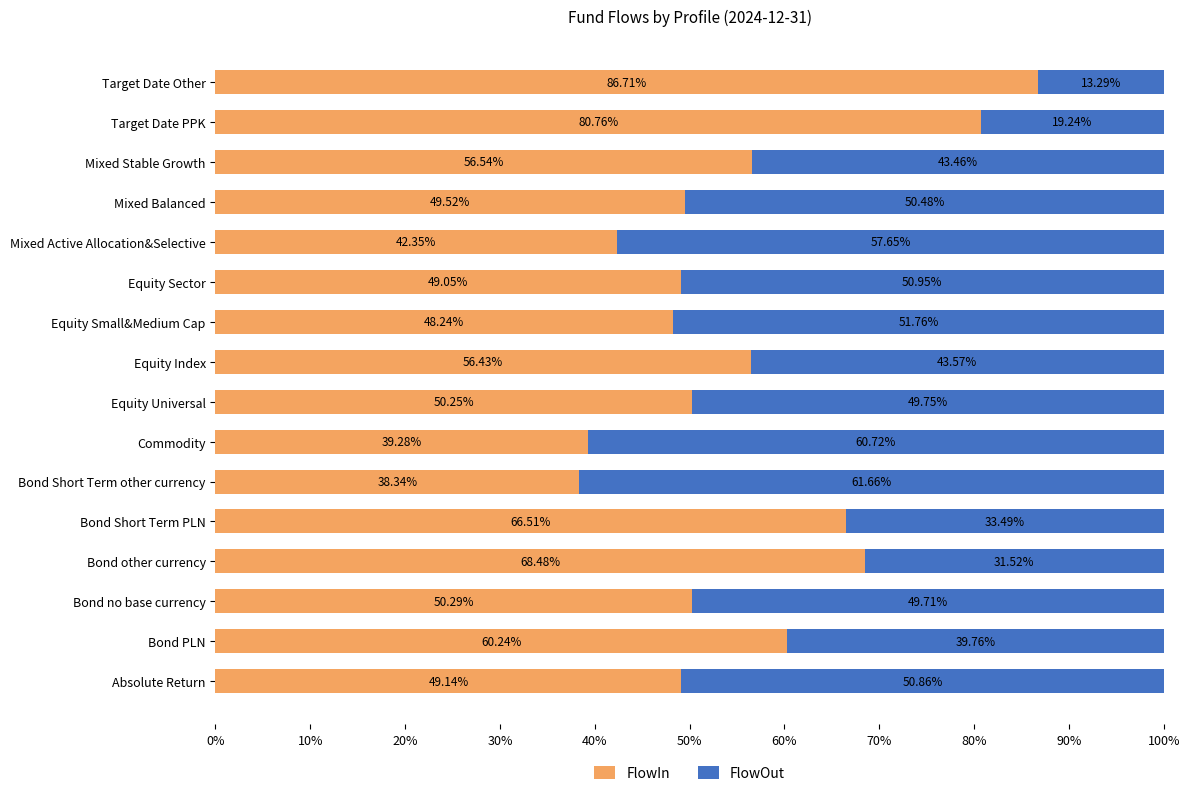

How many series are shown in this chart?

2